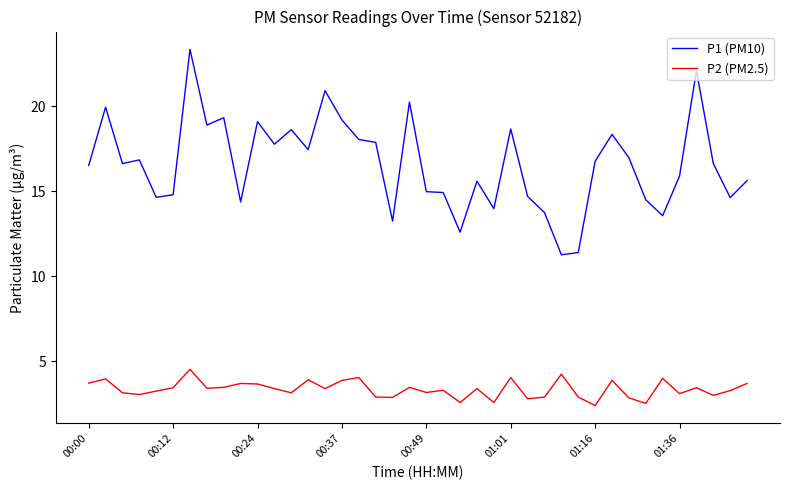

In P2 (PM2.5), how many points are higher than both neighbors (excluding endpoints)?

13